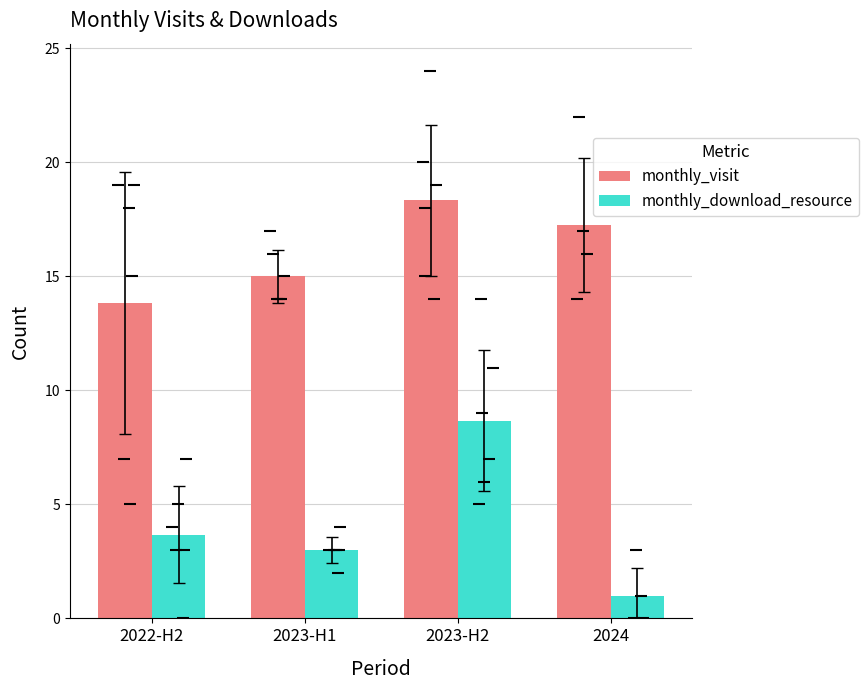

How many values in the monthly_download_resource series are below 3?

1